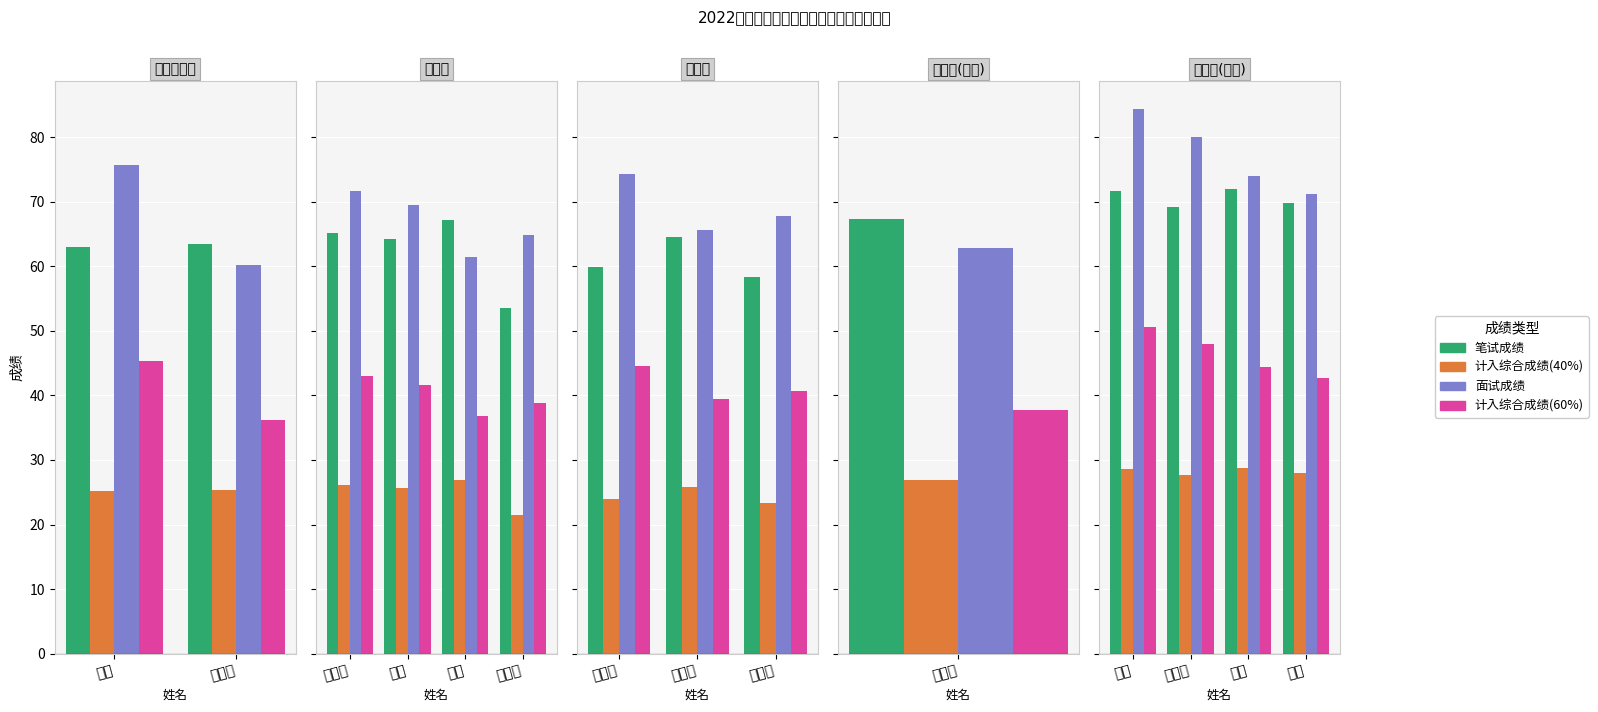

The value of 计入综合成绩(40%) at 王博 is 28.8. True or false?

True